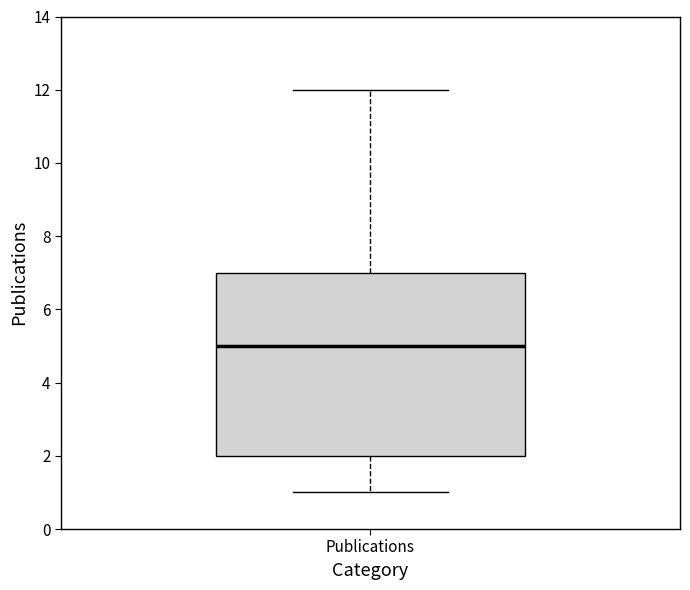

Read this box plot against the y-axis: the position of the median line, the range covered by the box, and the ends of both whiskers. The values are not printed on the chart, so give them approximately, as read against the axis.

median 5, box 2 to 7, whiskers 1 to 12